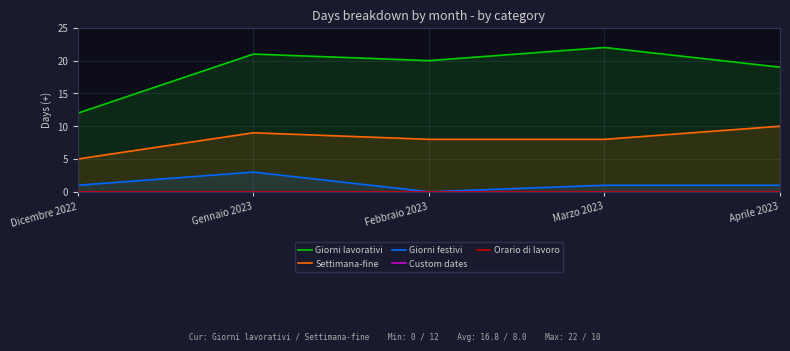

Is the value of Giorni festivi at Dicembre 2022 greater than the value of Custom dates at Dicembre 2022?

Yes